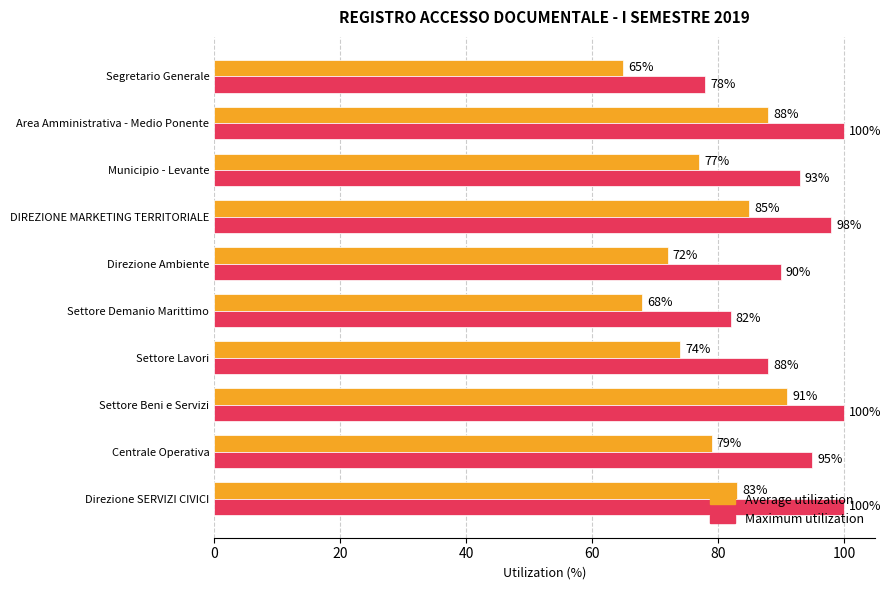

List the series in order of their peak value, lowest first.

Average utilization, Maximum utilization